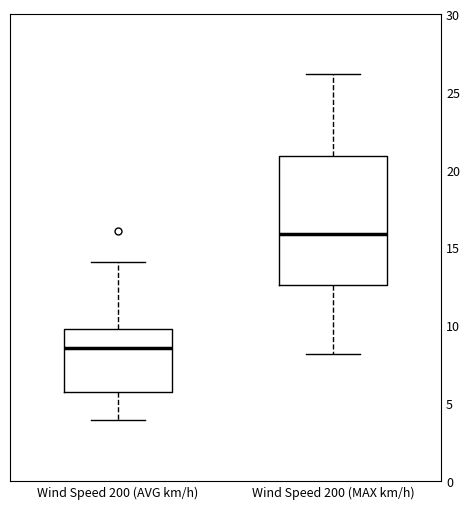

Reading left to right, transcribe this box plot: for each box, give where its median line is, the range the box spans, and where its two whiskers end, as read against the y-axis. The values are not printed on the chart, so give them approximately, as read against the axis.

Wind Speed 200 (AVG km/h): median 8.5, box 5.5 to 10.0, whiskers 4.0 to 14.0
Wind Speed 200 (MAX km/h): median 16.0, box 12.5 to 21.0, whiskers 8.0 to 26.0